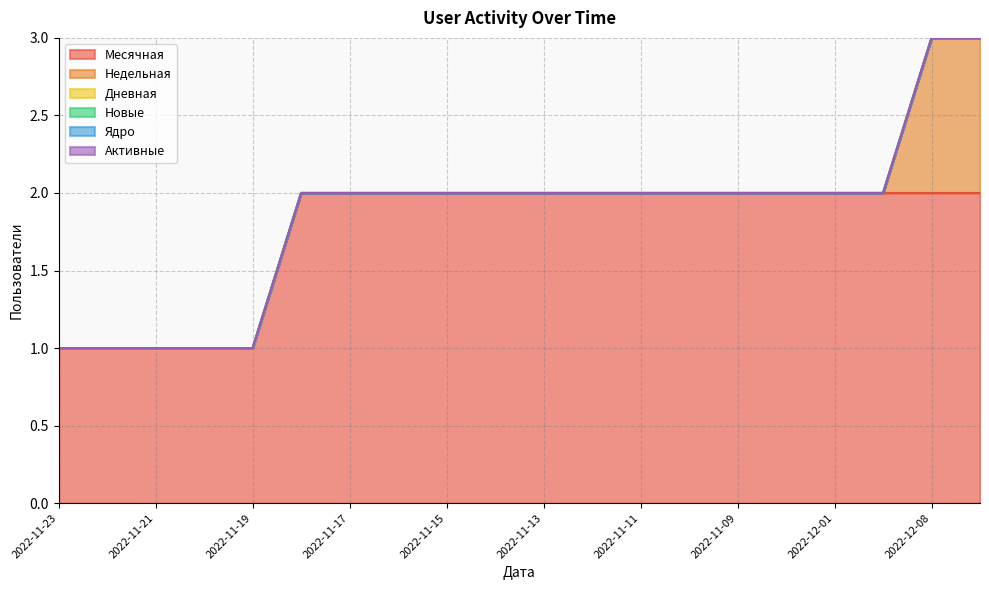

How many values in the Месячная series are below 2?

5